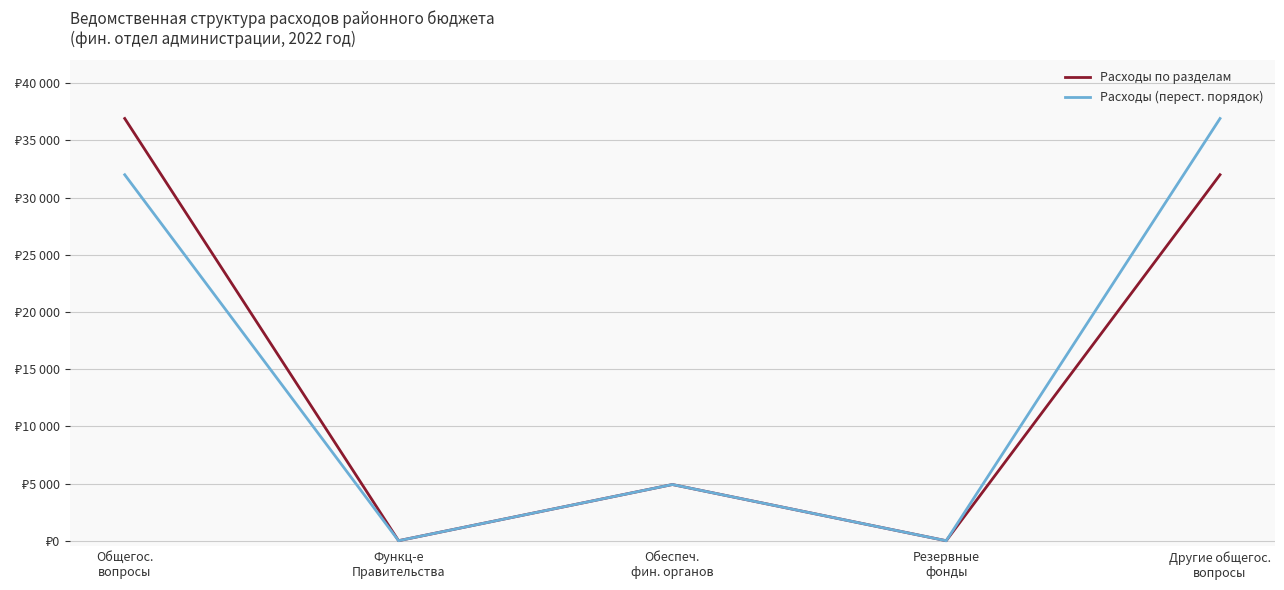

True or false: Расходы (перест. порядок) and Расходы по разделам intersect in this chart.

False